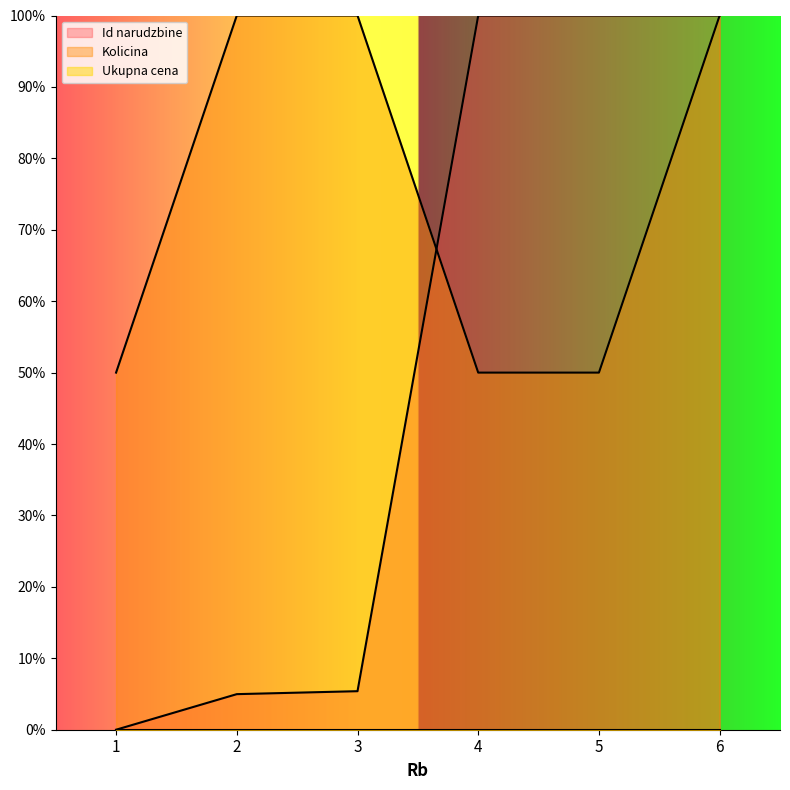

Which series has the largest total across all categories?

Kolicina